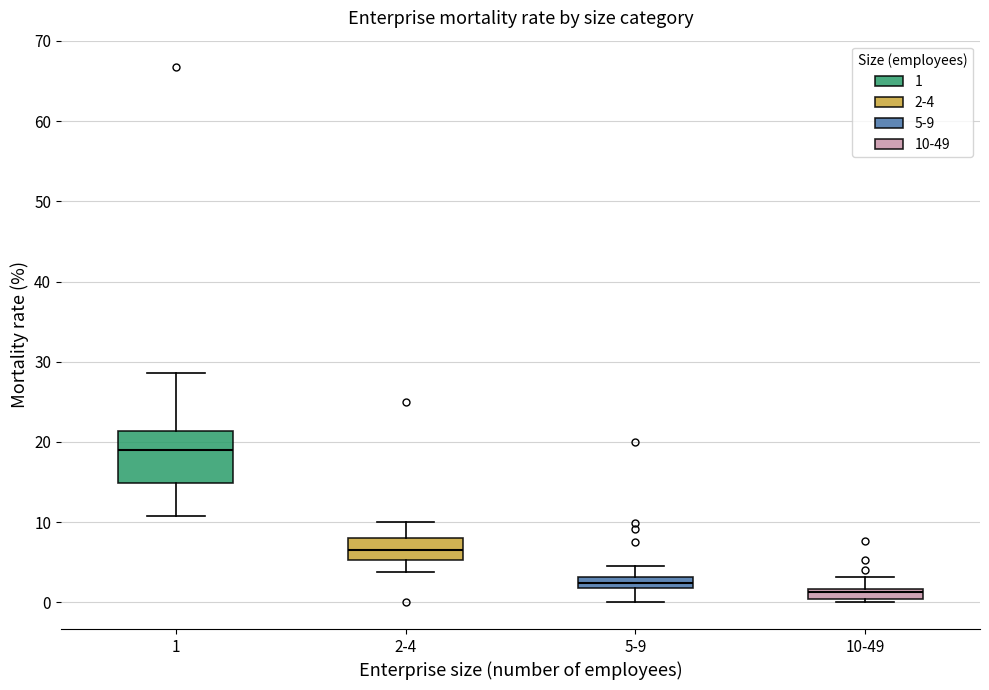

Which box is the tallest, from its lower edge to its upper edge?

1